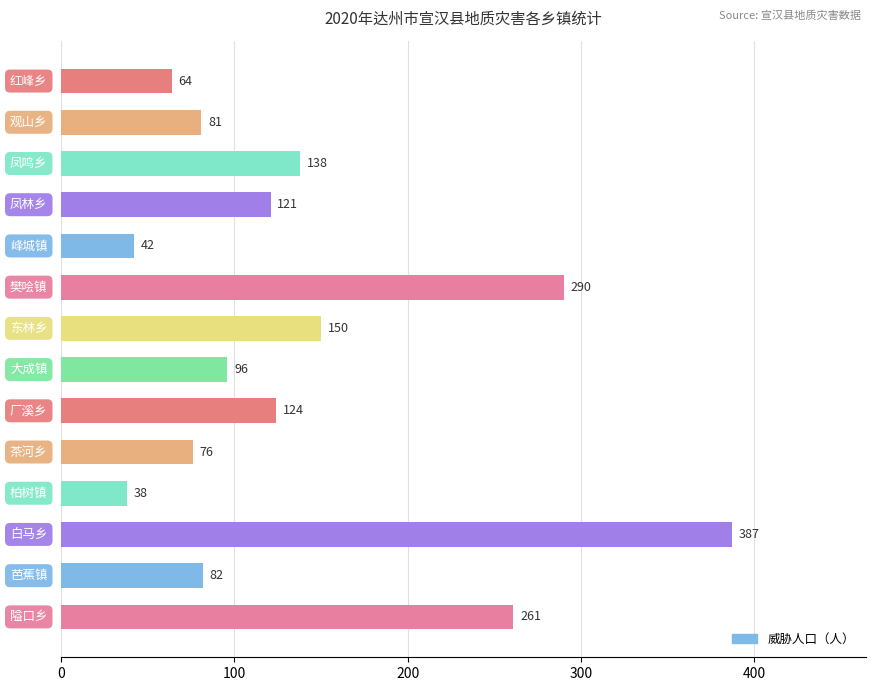

How many bars are there in total?

14